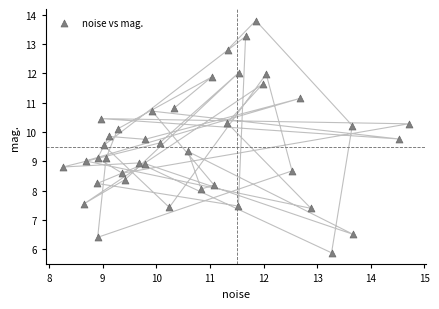

What is the range of X values (max minus min)?

6.4